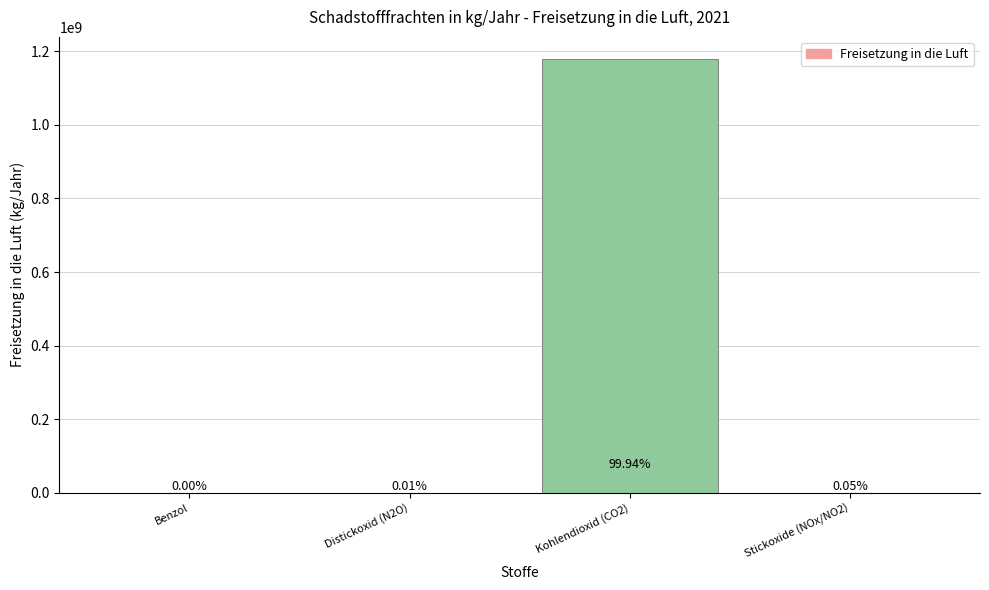

What is the change in value from Benzol to Stickoxide (NOx/NO2)?

+589620